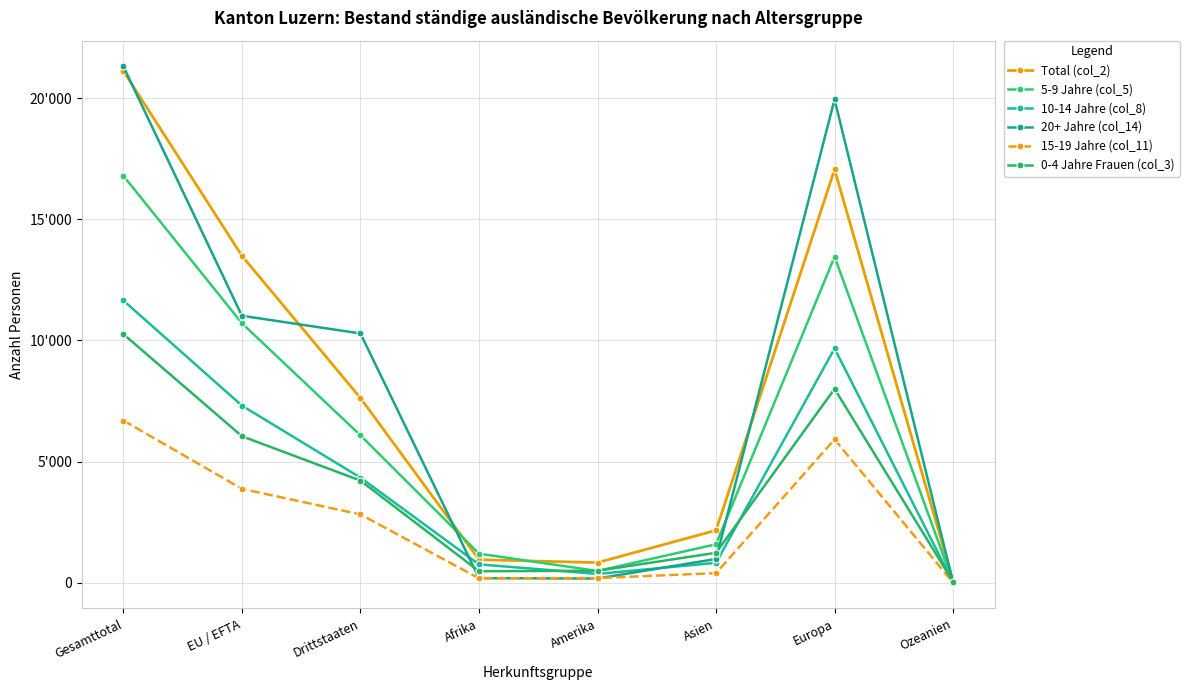

What is the minimum value shown in the chart?

4